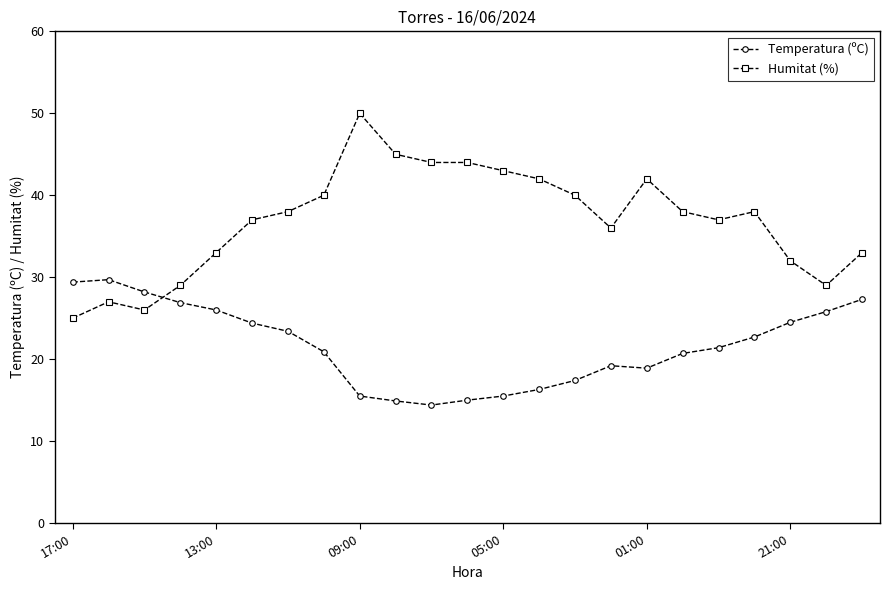

How many data points in Humitat (%) are less than 38?

11